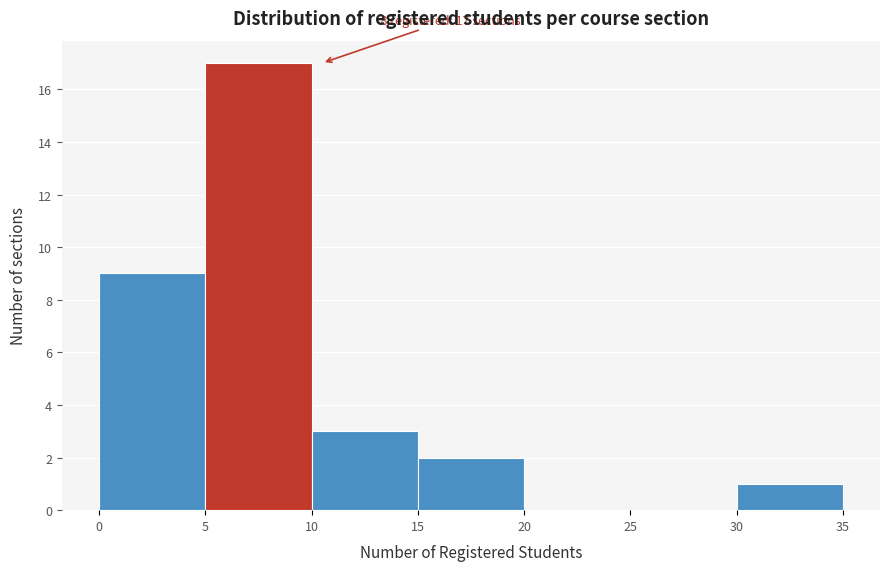

Over which range of the x-axis is the bar tallest?

5 to 10